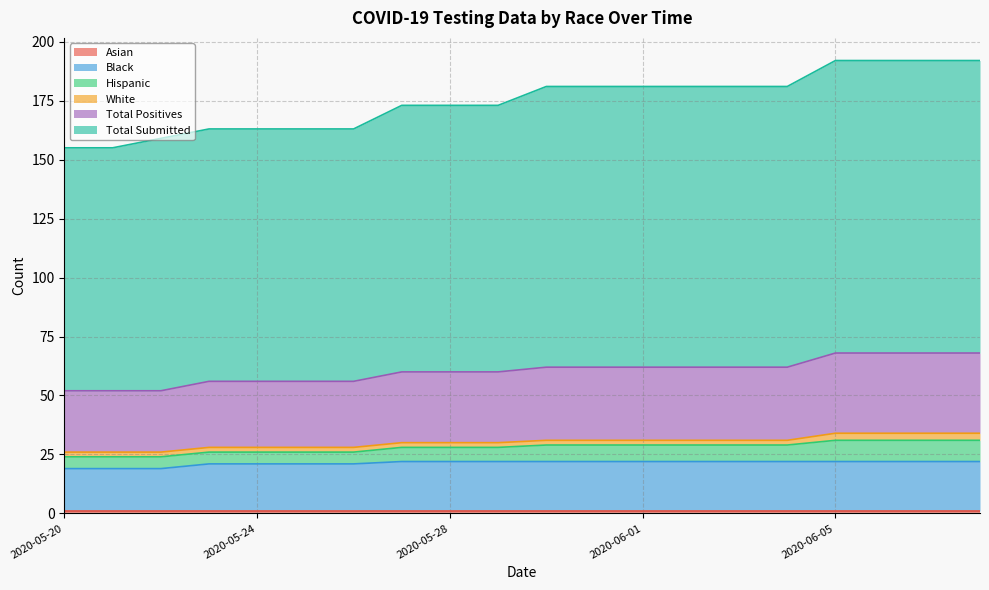

At how many categories does at least one series exceed 44?

20